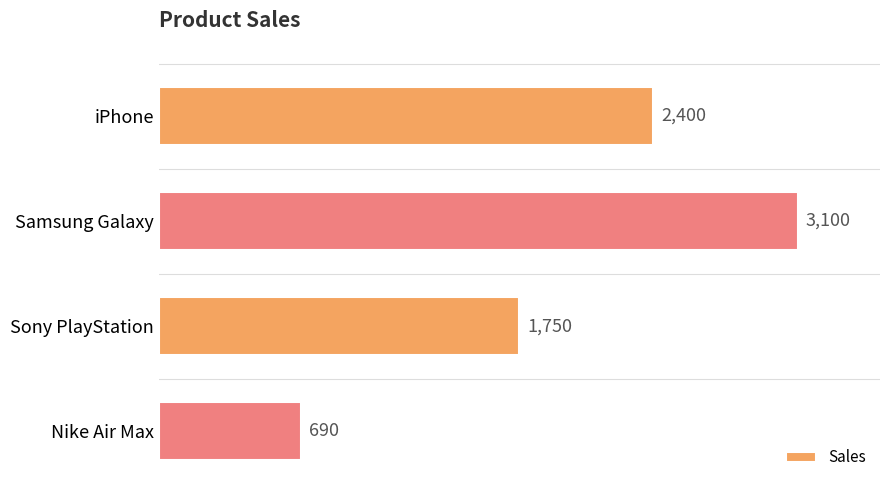

How many values are between 1750 and 3100?

3